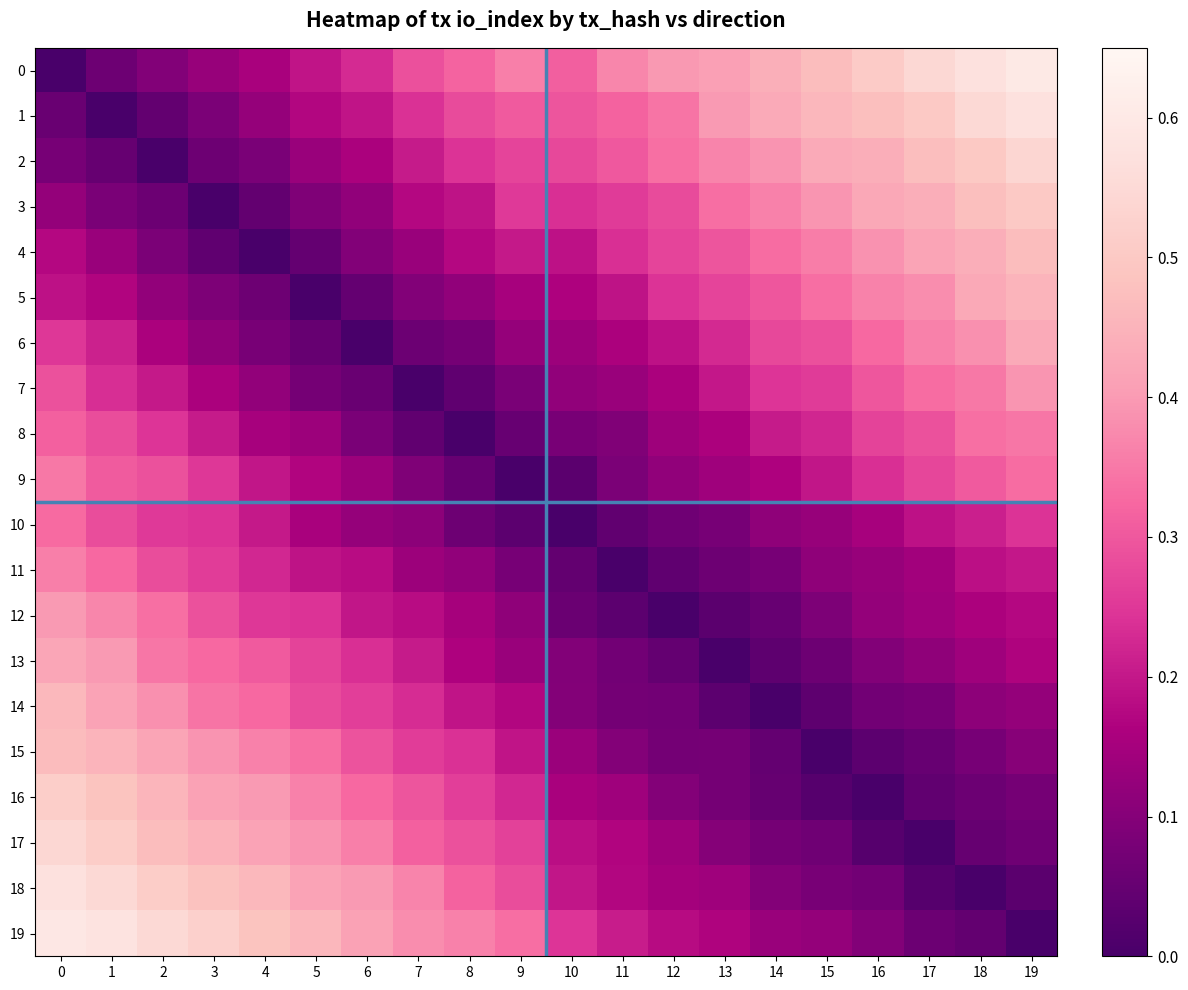

What is the greatest value displayed?

0.6